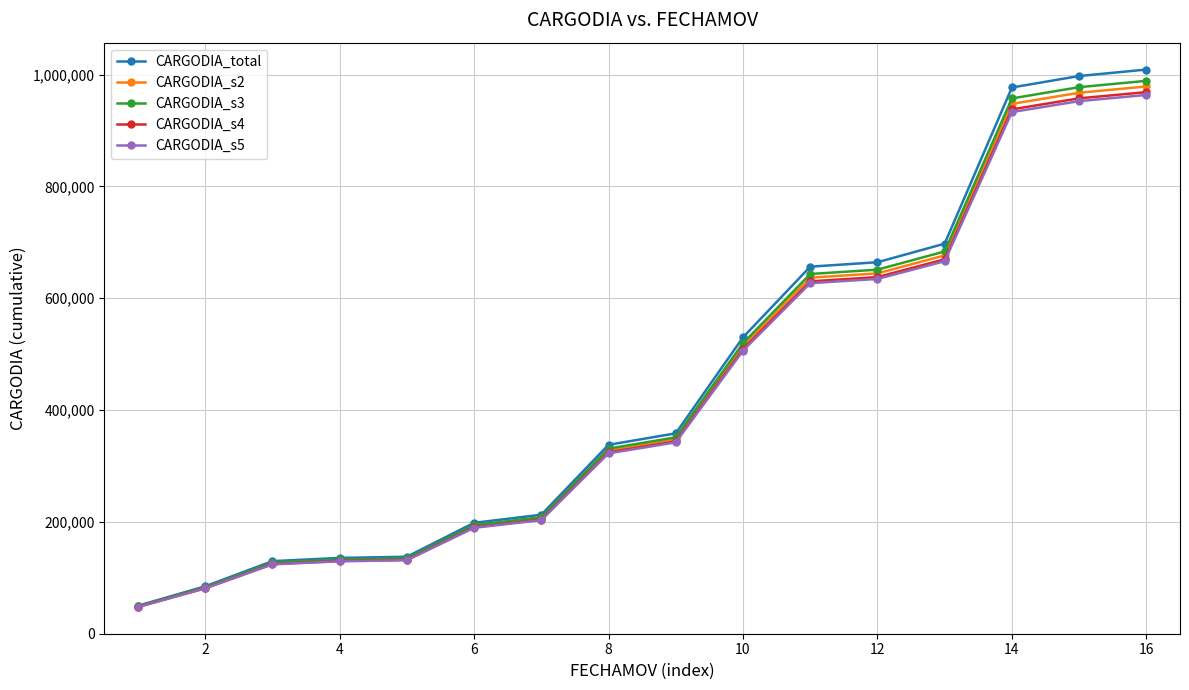

What is the value of the CARGODIA_total point at the 4th from the left?

135596.0